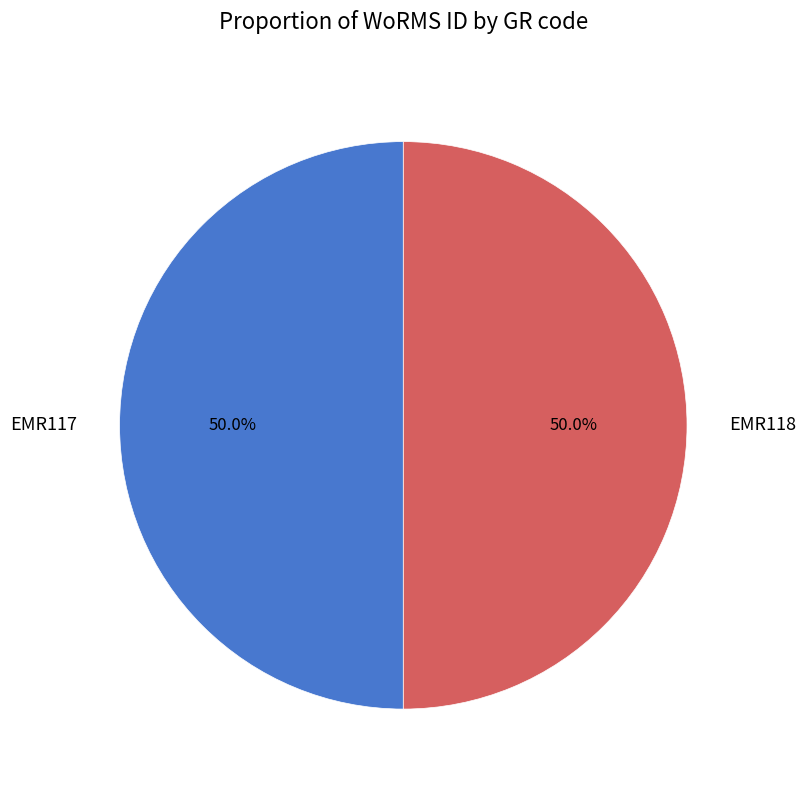

What is the ratio of the value at EMR118 to the value at EMR117?

1.0